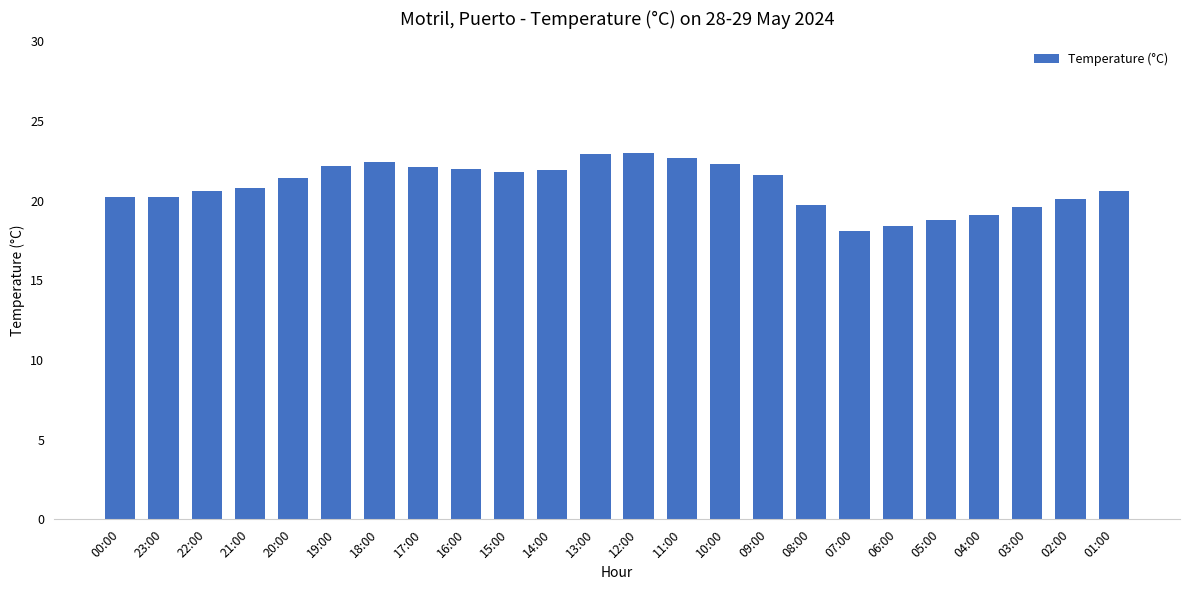

True or false: the data shows 18.1 at 07:00.

True